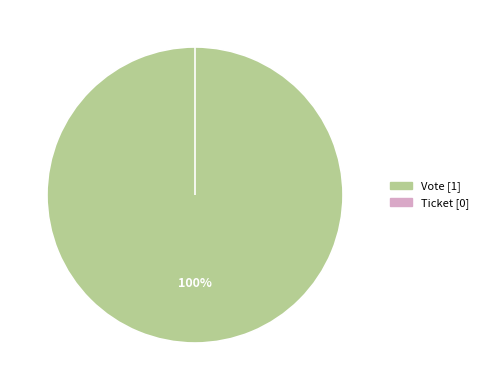

What is the majority slice?

Vote